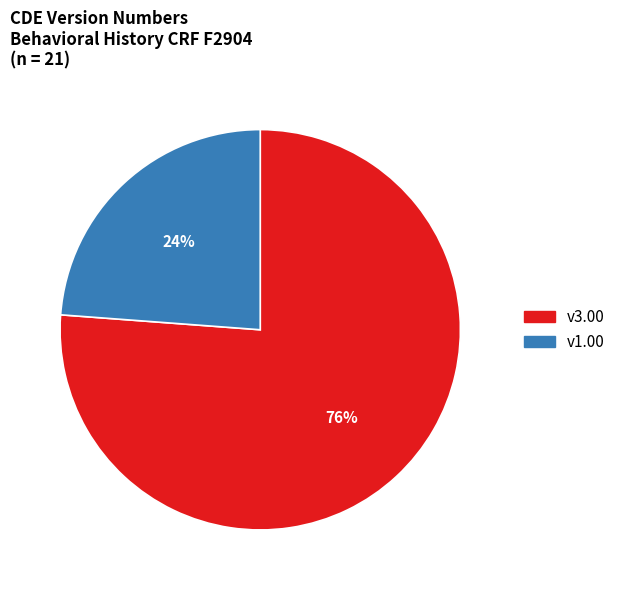

Is there any slice that represents more than half of the pie?

Yes